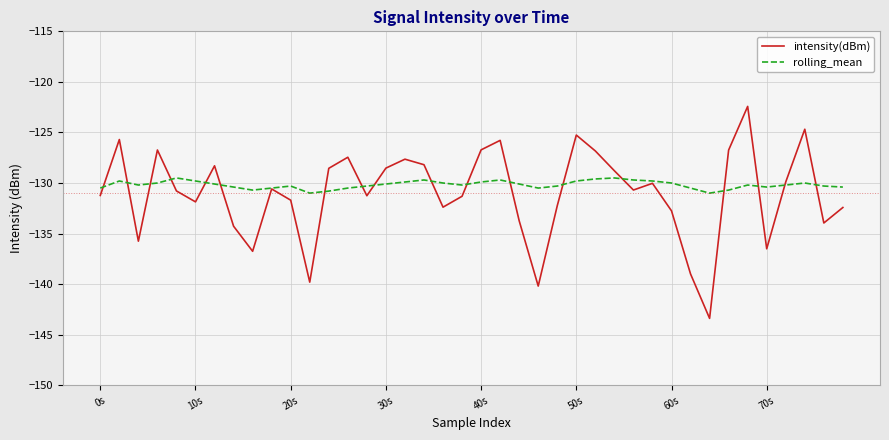

List the series in order of their peak value, highest first.

intensity(dBm), rolling_mean